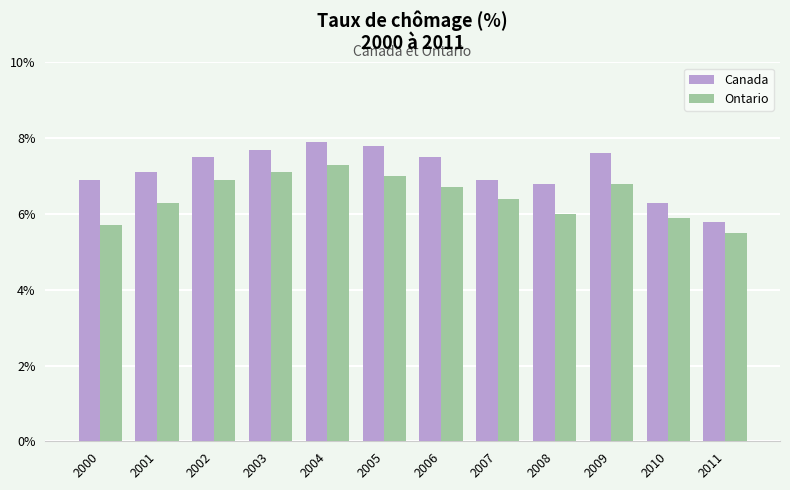

What is the sum of all Canada values?

85.8